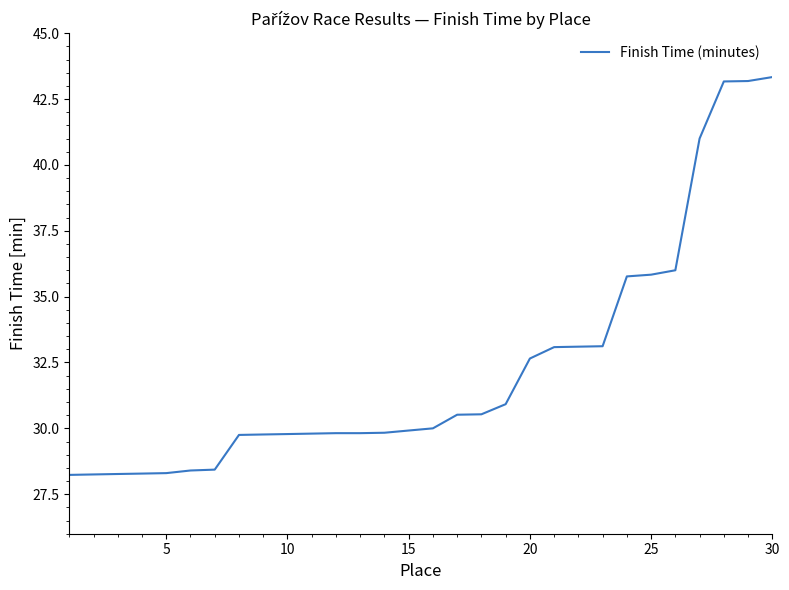

What is the difference between the maximum and minimum values?

15.1